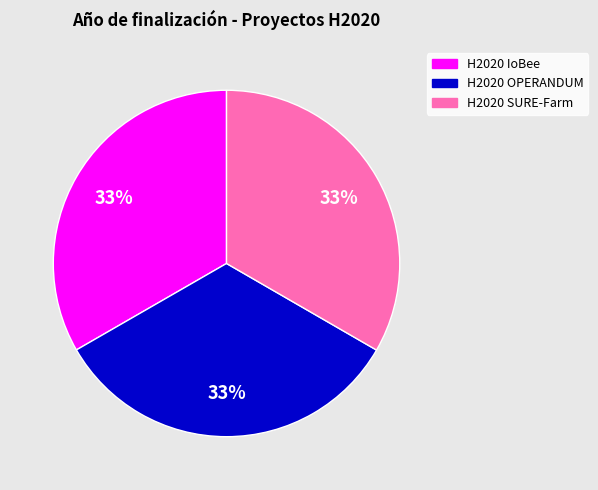

Does H2020 IoBee account for over 50% of the chart?

No